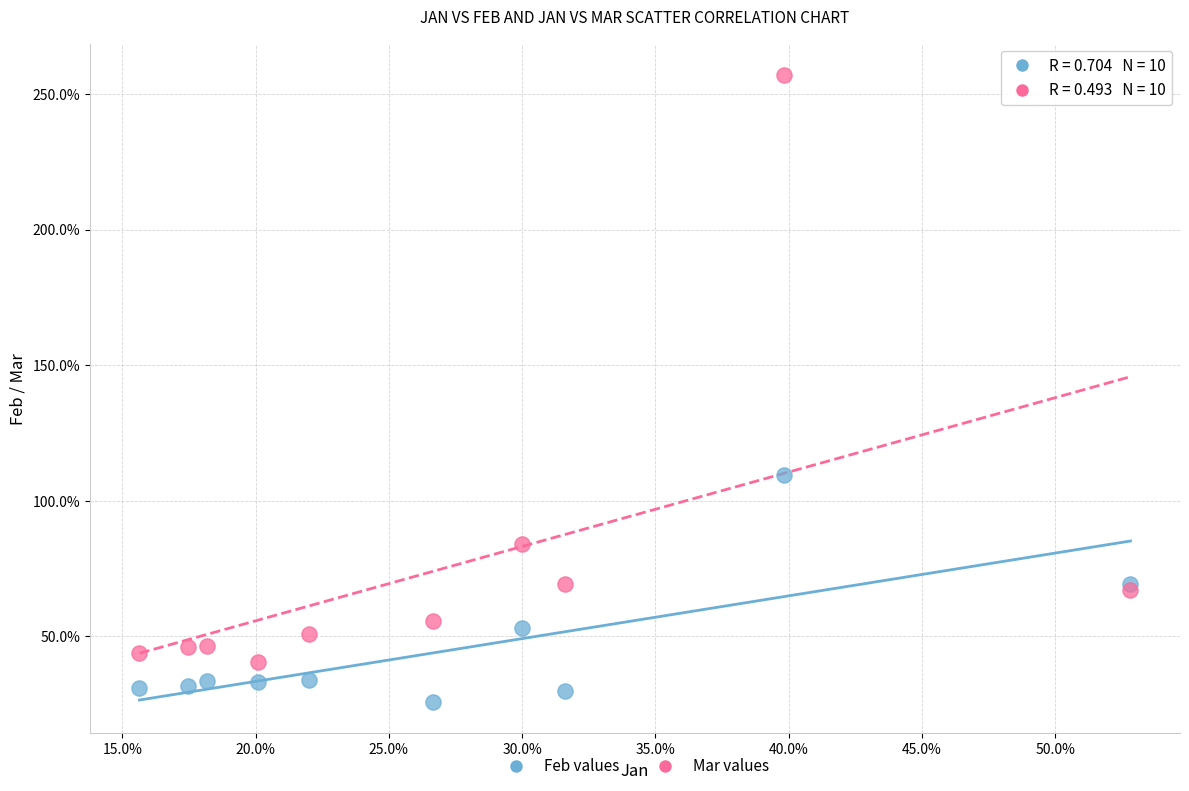

What are all the series names shown in the legend?

Feb values, Mar values